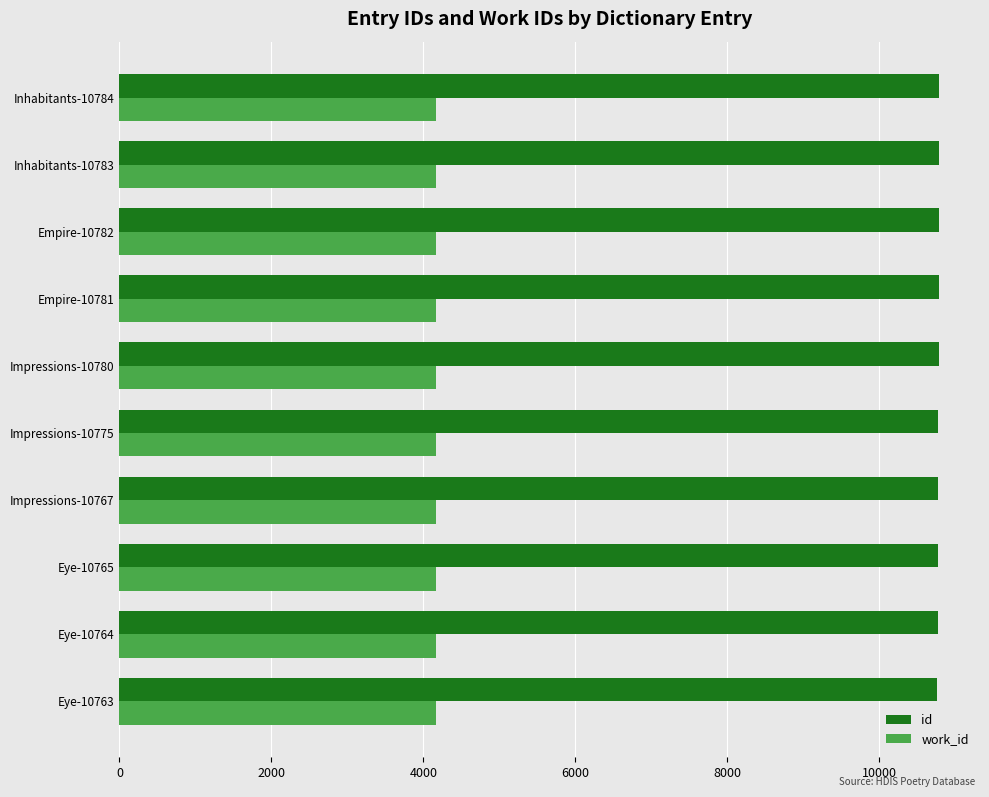

Count the number of categories in the chart.

10